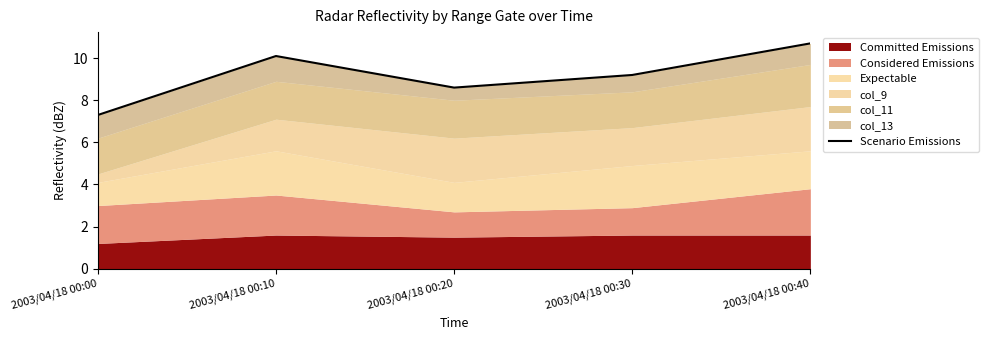

Rank the categories by value from lowest to highest.

2003/04/18 00:00, 2003/04/18 00:20, 2003/04/18 00:30, 2003/04/18 00:10, 2003/04/18 00:40